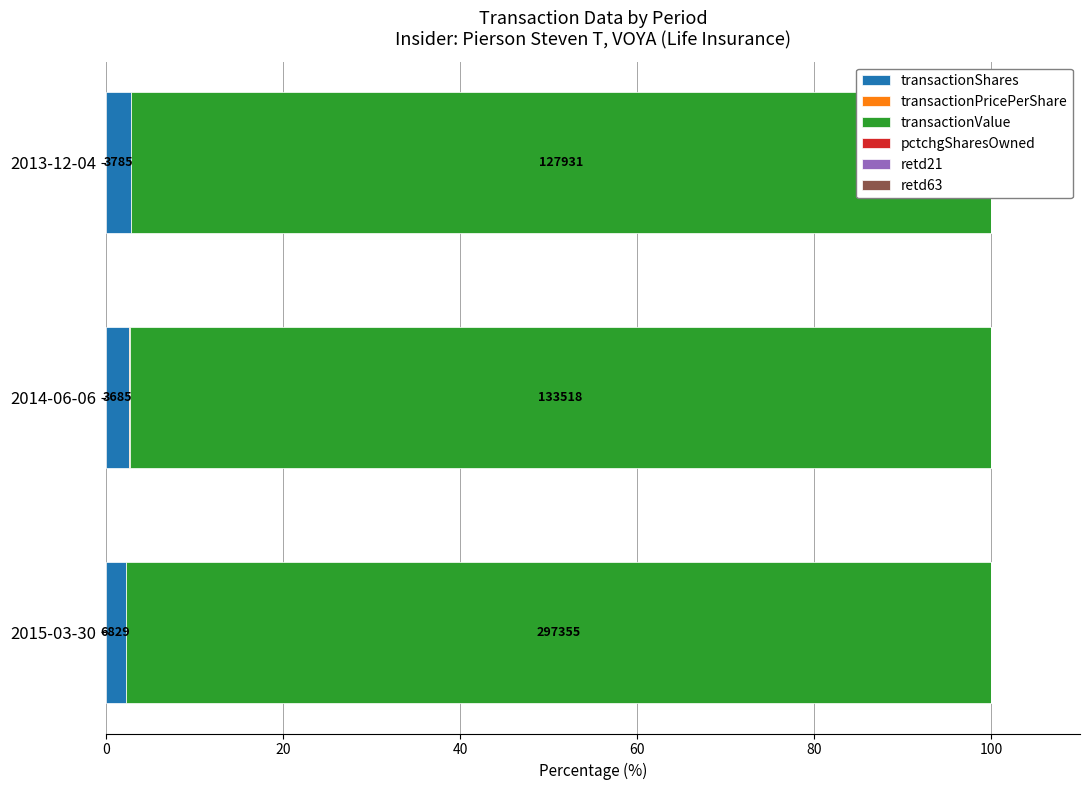

Count the pctchgSharesOwned values in the range 0 to 1.

3